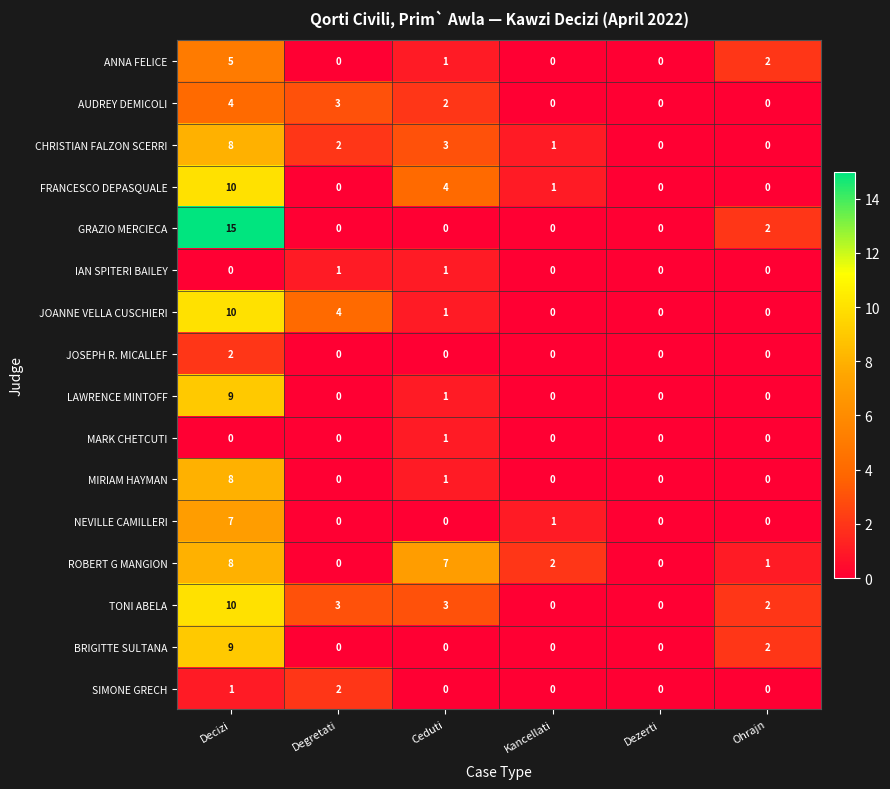

What is the highest value of the MIRIAM HAYMAN series?

8